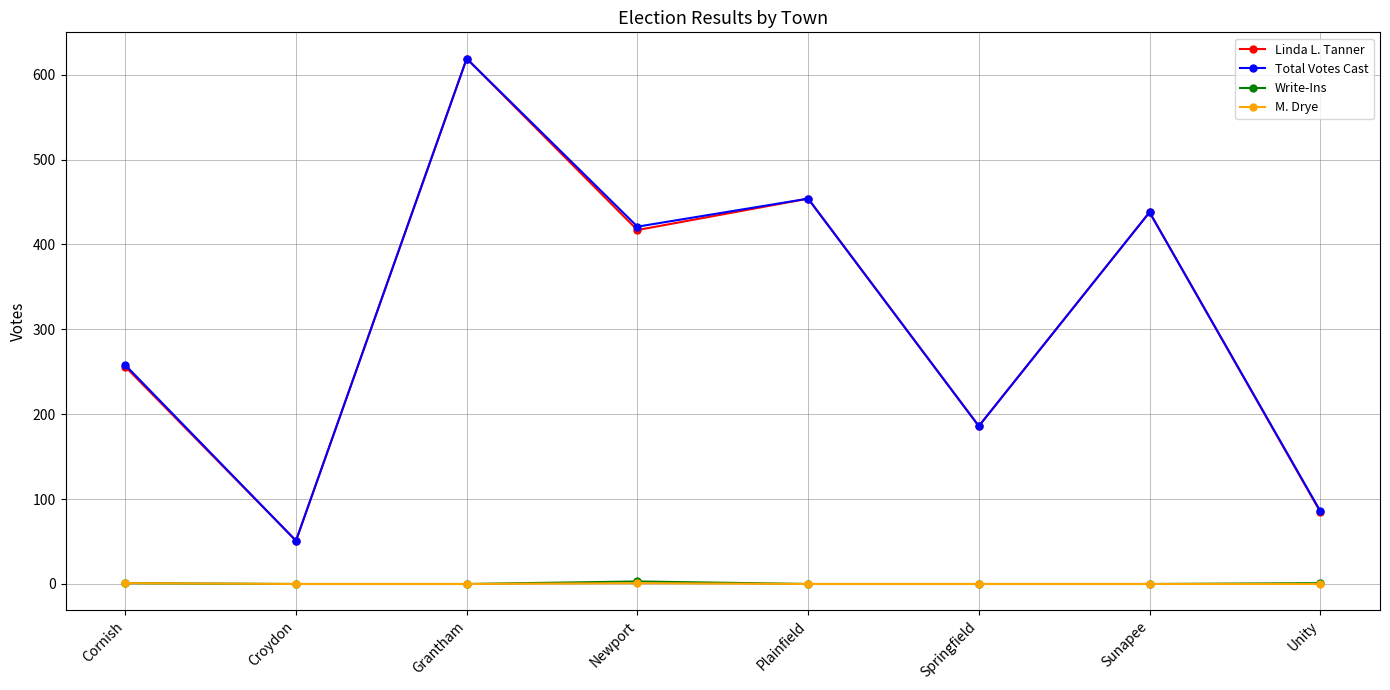

What position from the right is Grantham?

6